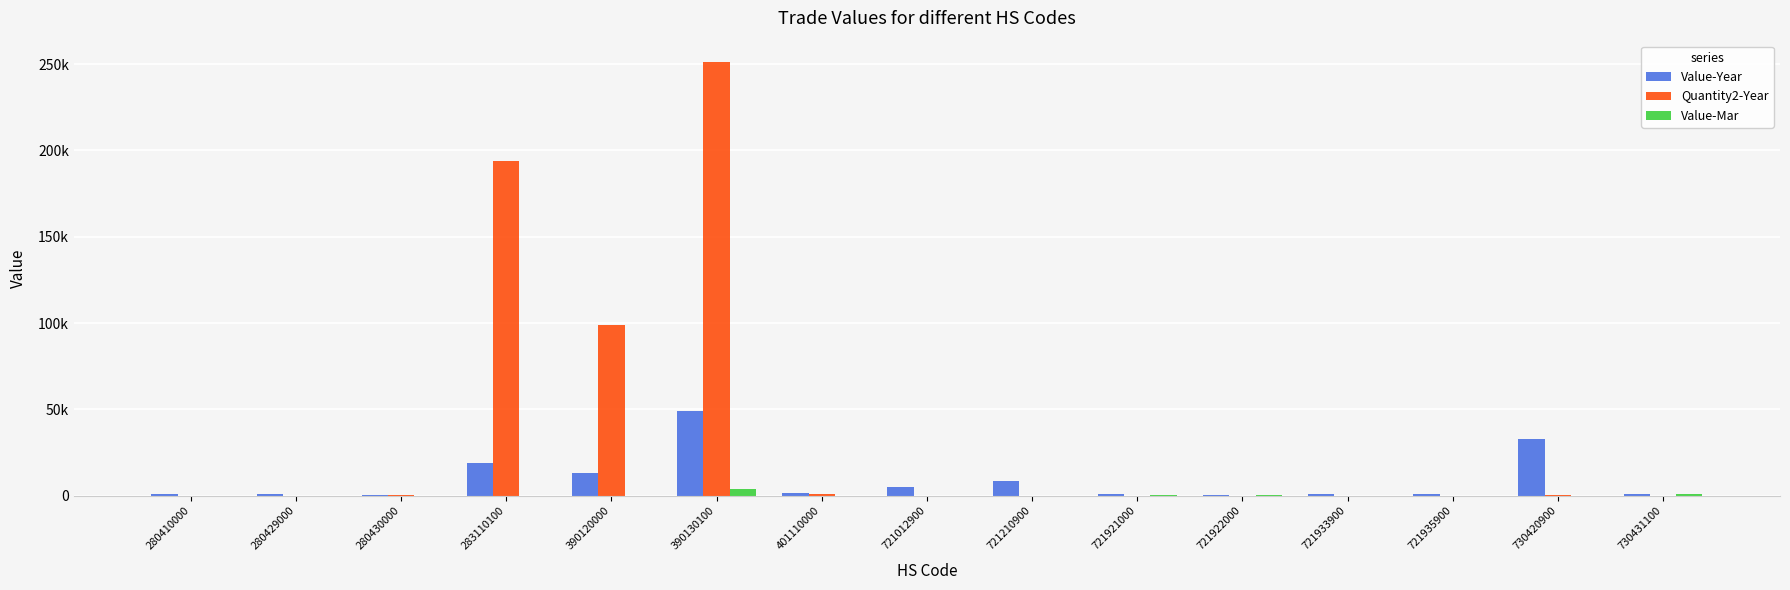

What value does the Value-Year series have at 730431100?

1095